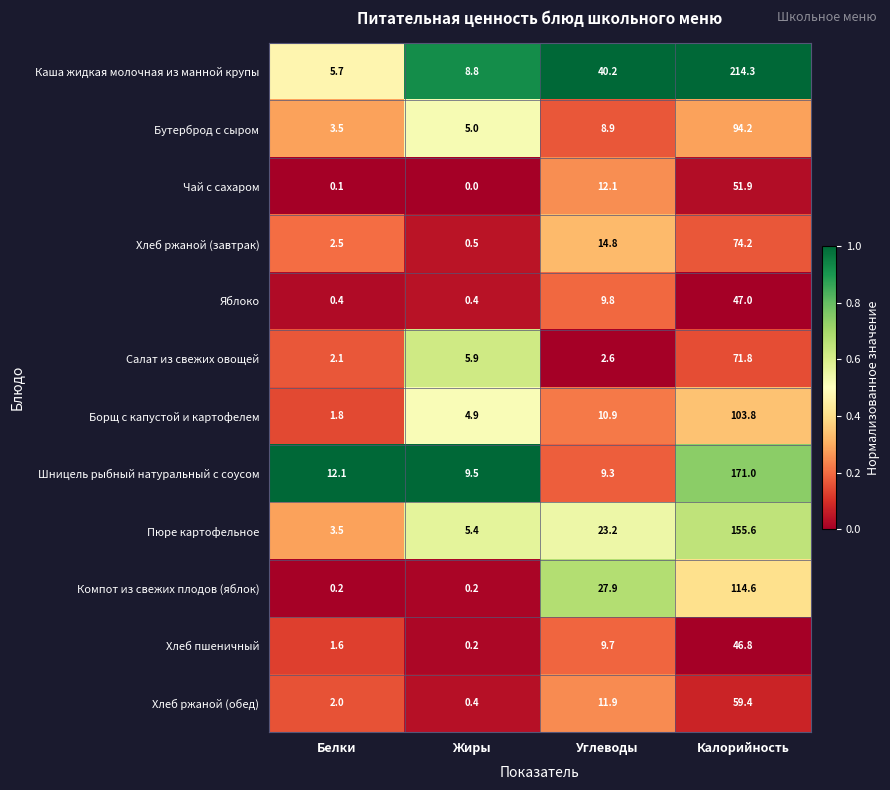

What is the difference between the highest and lowest values at Калорийность?

167.5